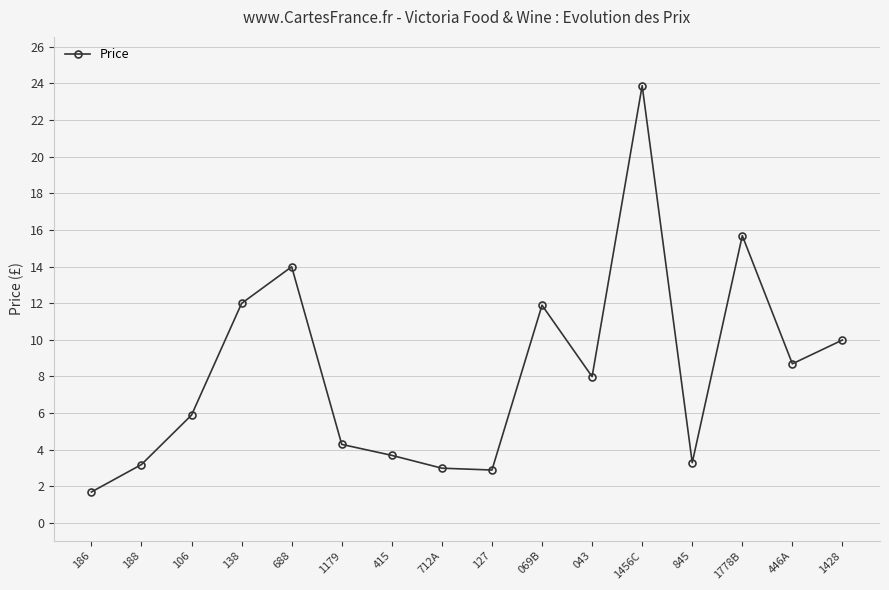

What is the maximum value shown in the chart?

23.9